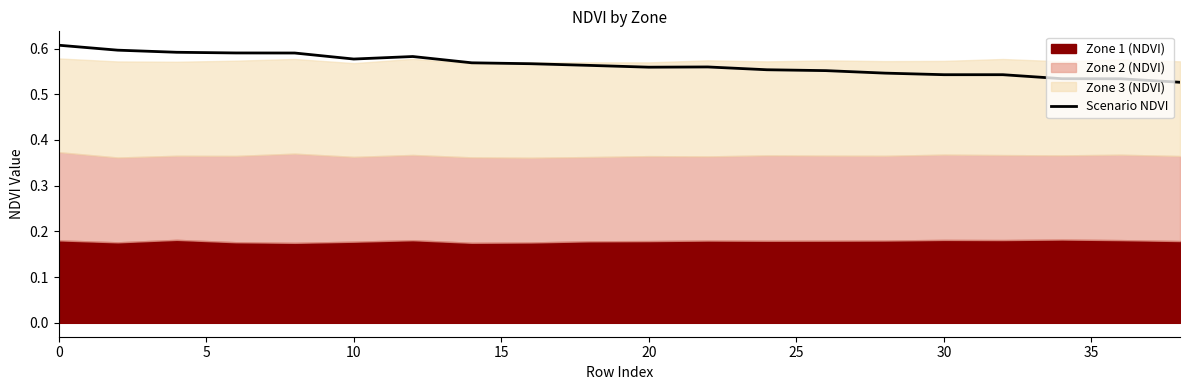

Count the values in the range 0 to 1.

20